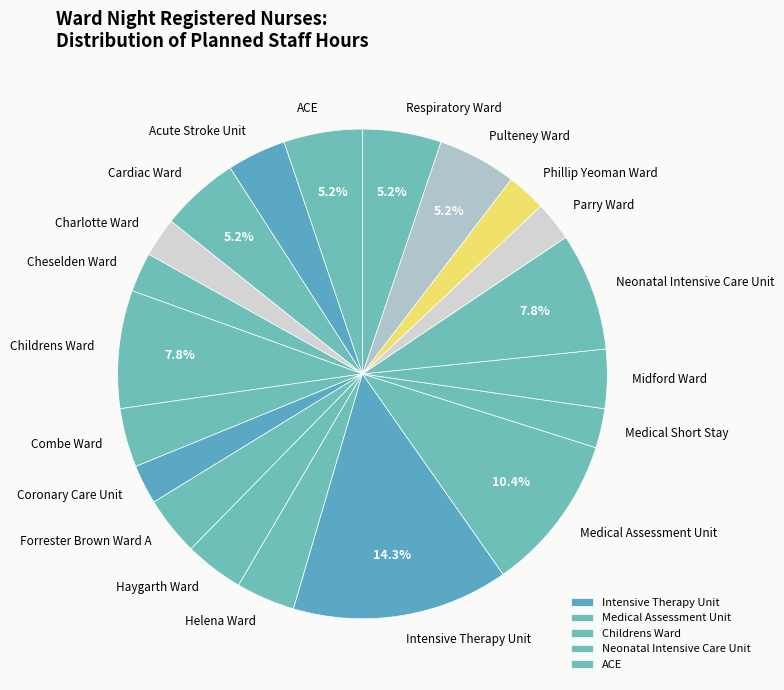

Does Charlotte Ward account for over 50% of the chart?

No